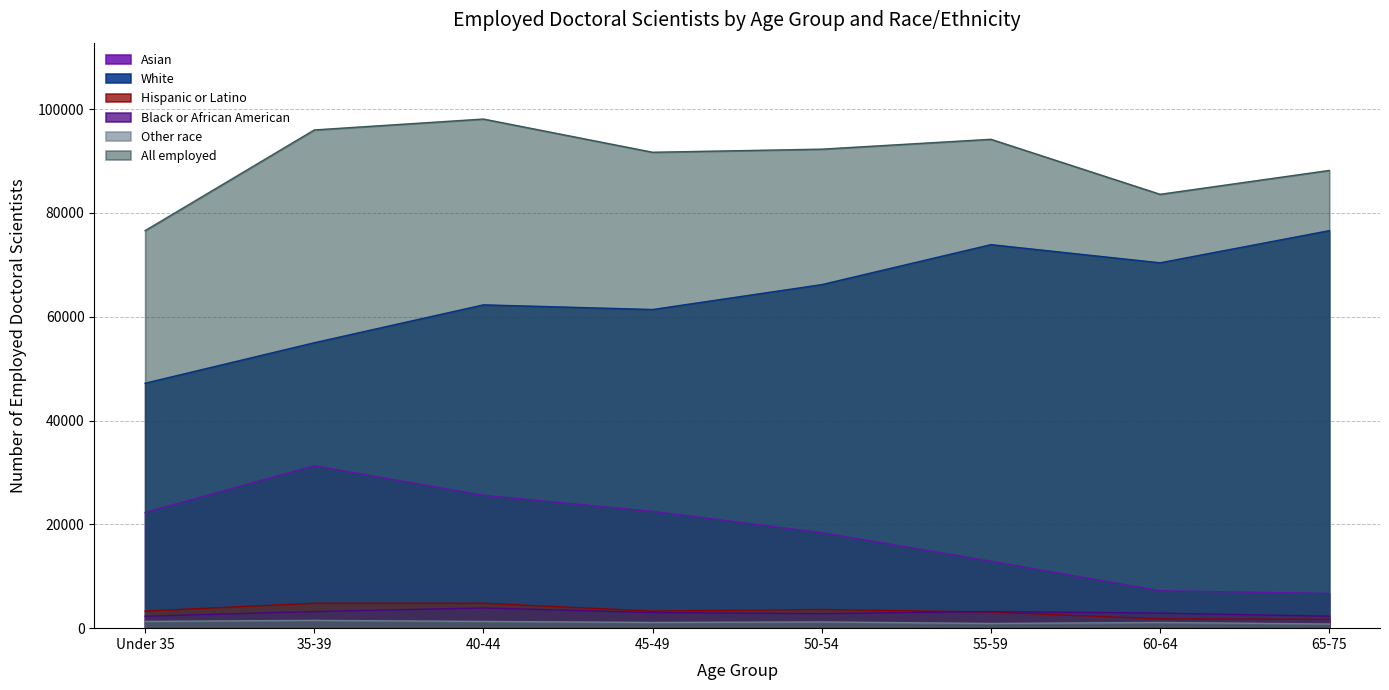

What is the sum of the Black or African American values at 55-59 and 35-39?

6400